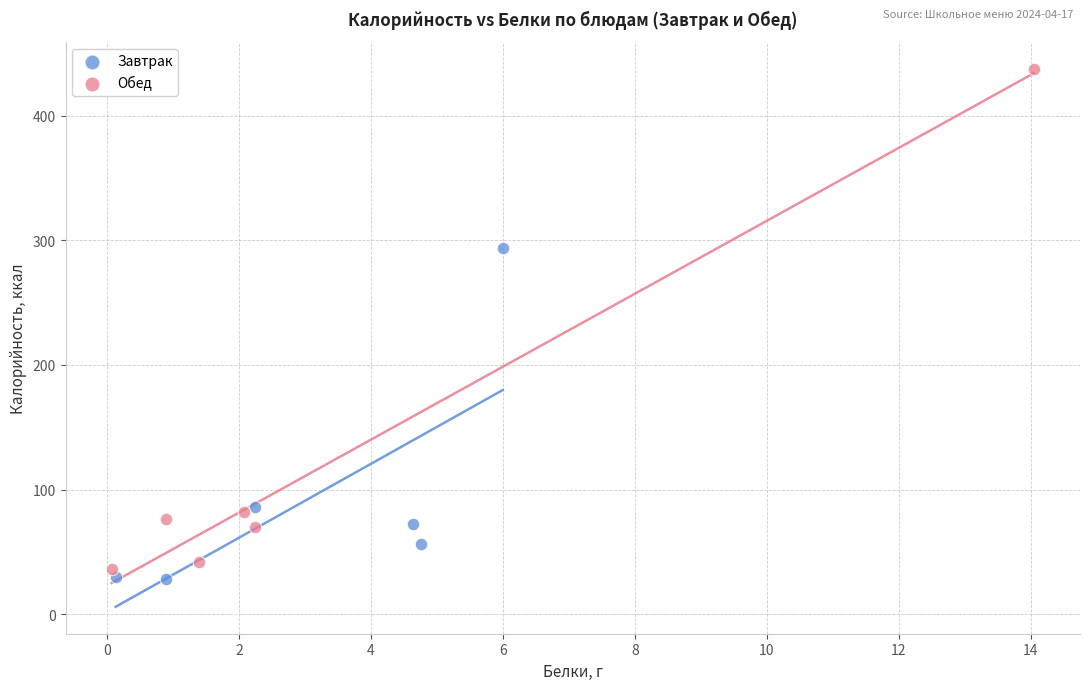

Which series has the widest spread of Y values?

Обед